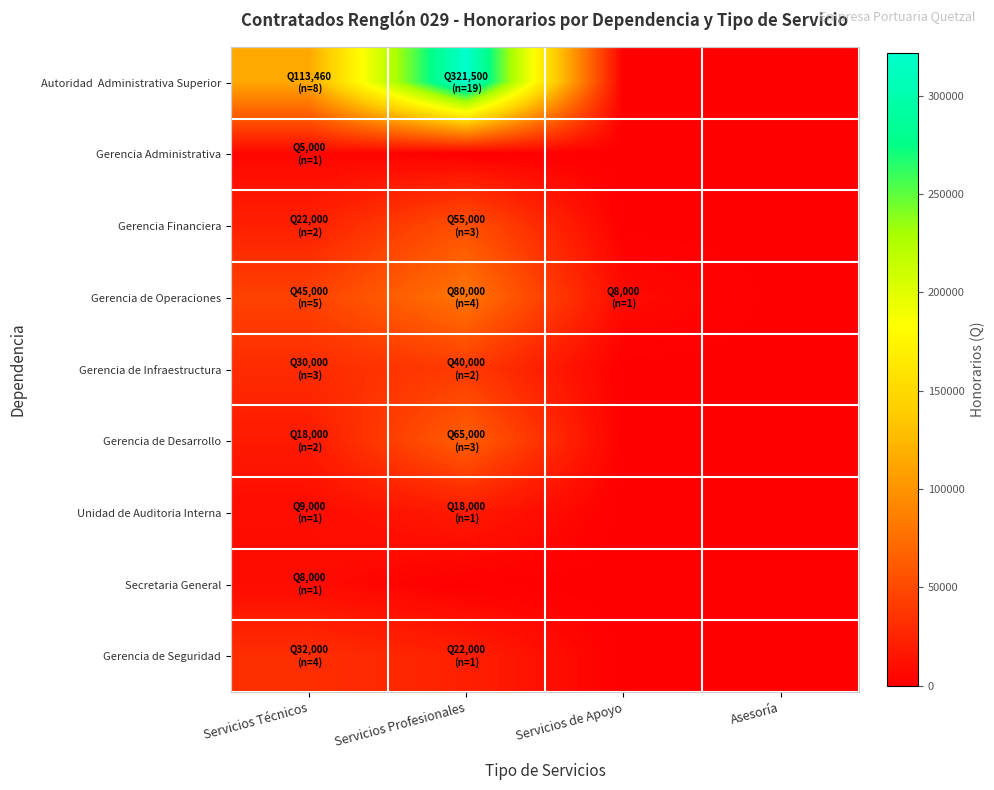

Count the number of categories in the chart.

4